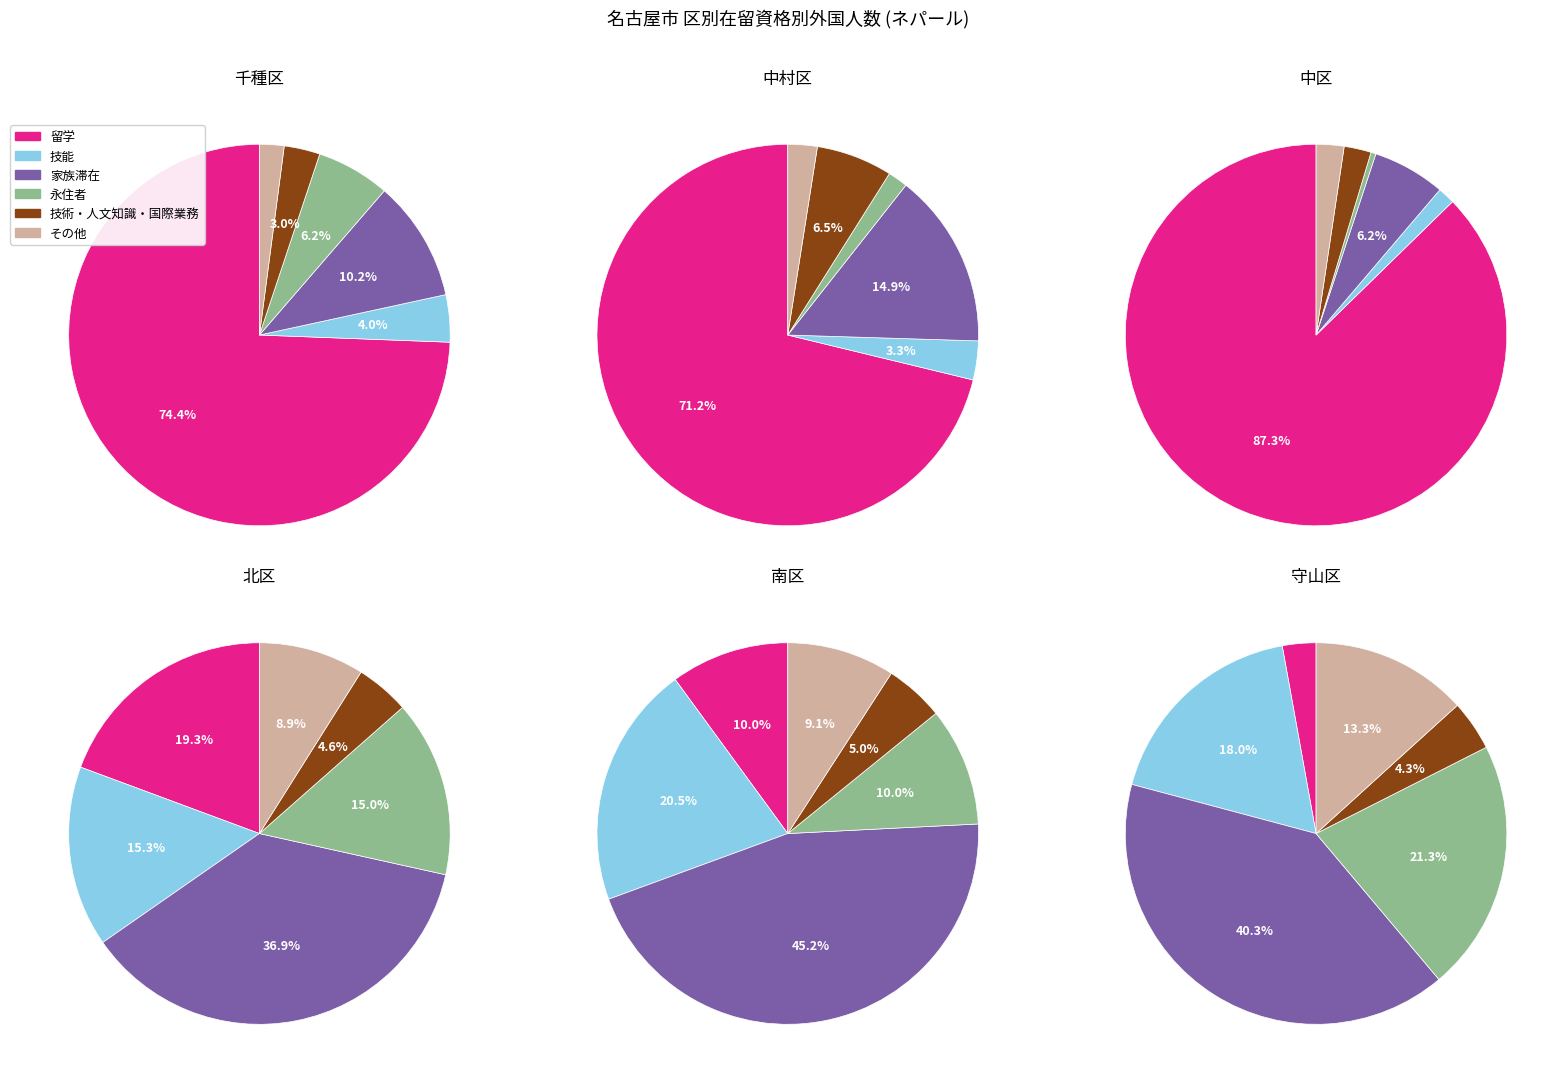

The 守山区 slice represents 1% of the pie. True or false?

False